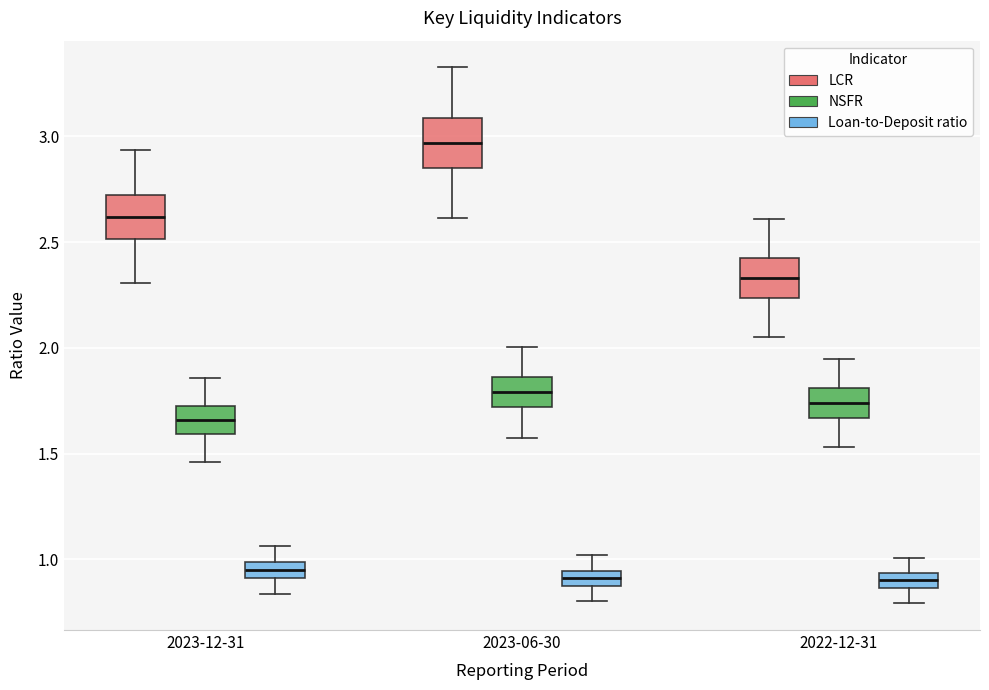

Where does the upper whisker of the box for 2022-12-31 (Loan-to-Deposit ratio) end on the y-axis? The values are not printed on the chart, so give them approximately, as read against the axis.

1.00